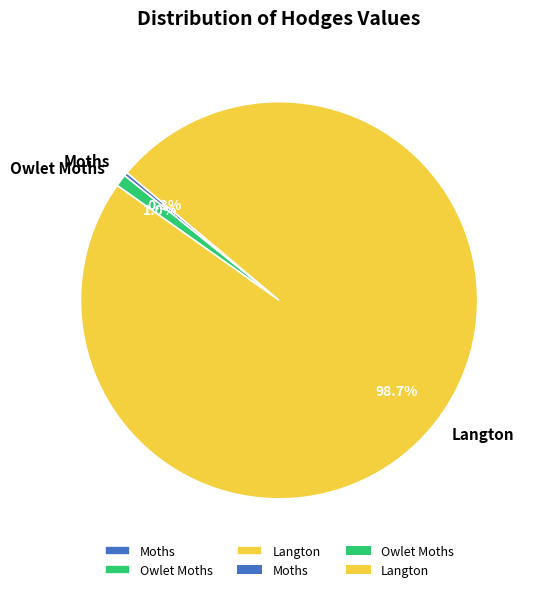

To the nearest percent, what is the difference between the largest and smallest slice percentages?

98%